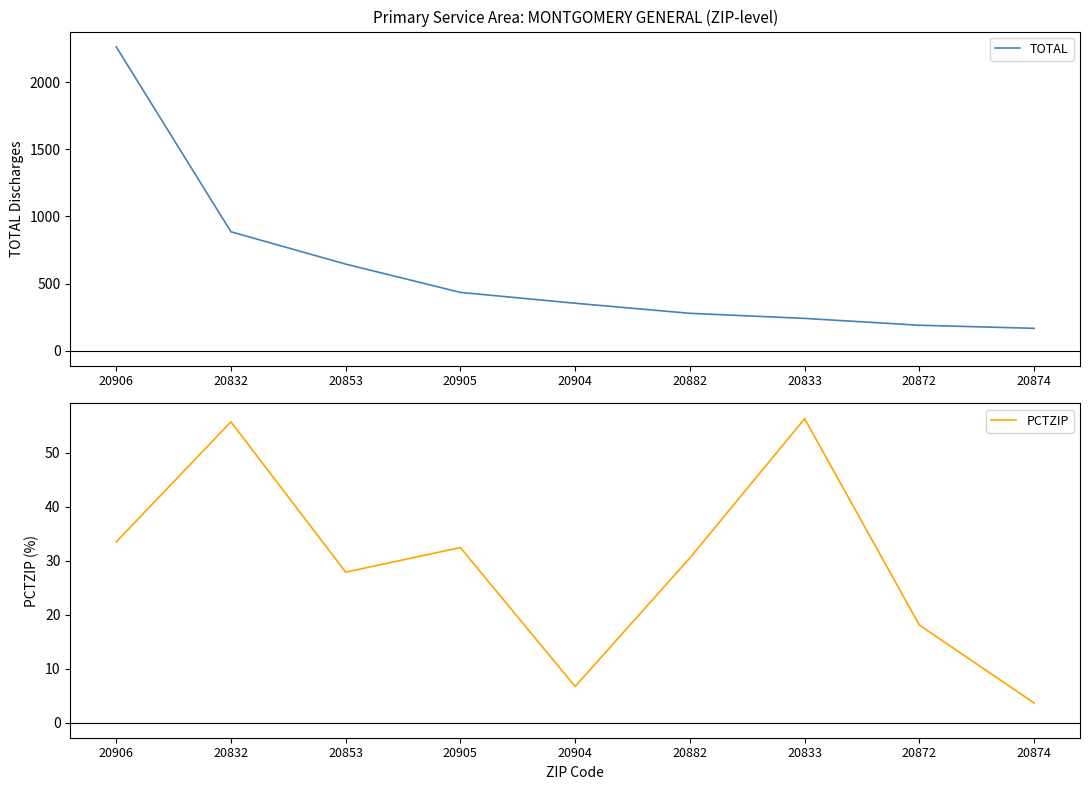

Which label corresponds to the largest value in the chart?

20906